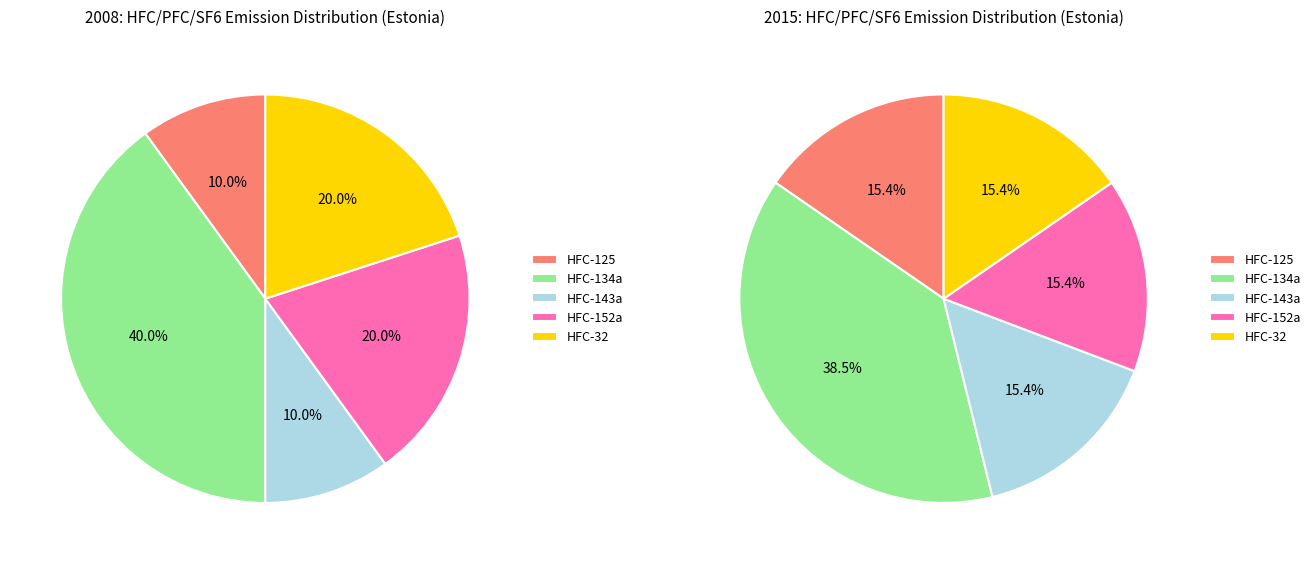

Rank the series at HFC-125 from lowest to highest value.

values_2008, values_2015